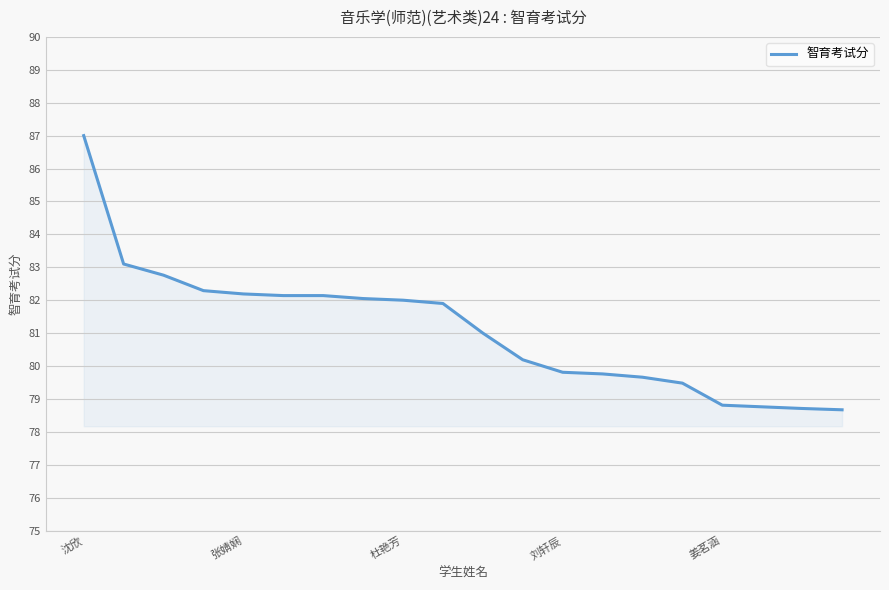

What is the difference between the maximum and minimum values?

8.3